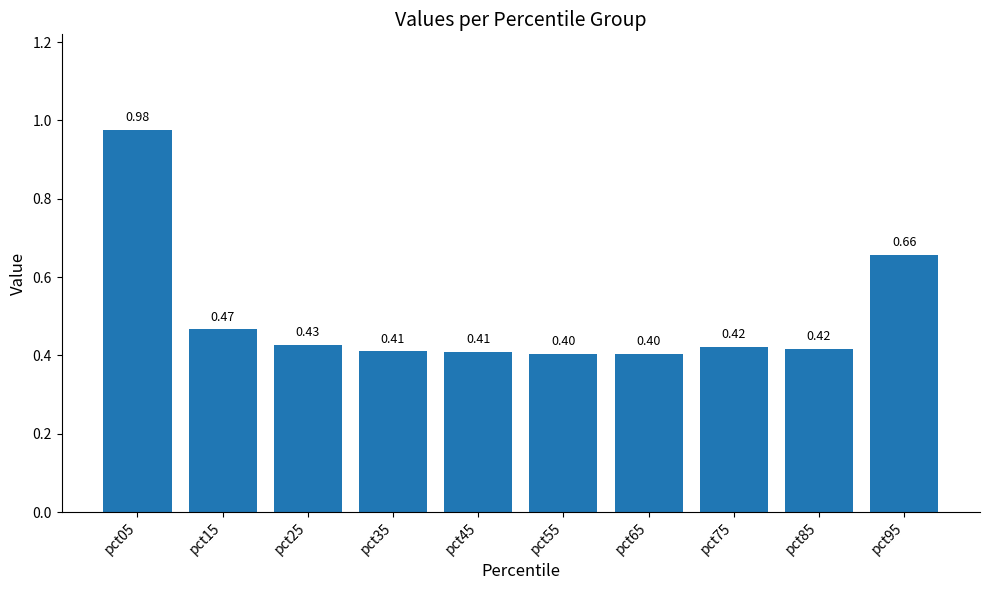

Which label corresponds to the largest value in the chart?

pct05